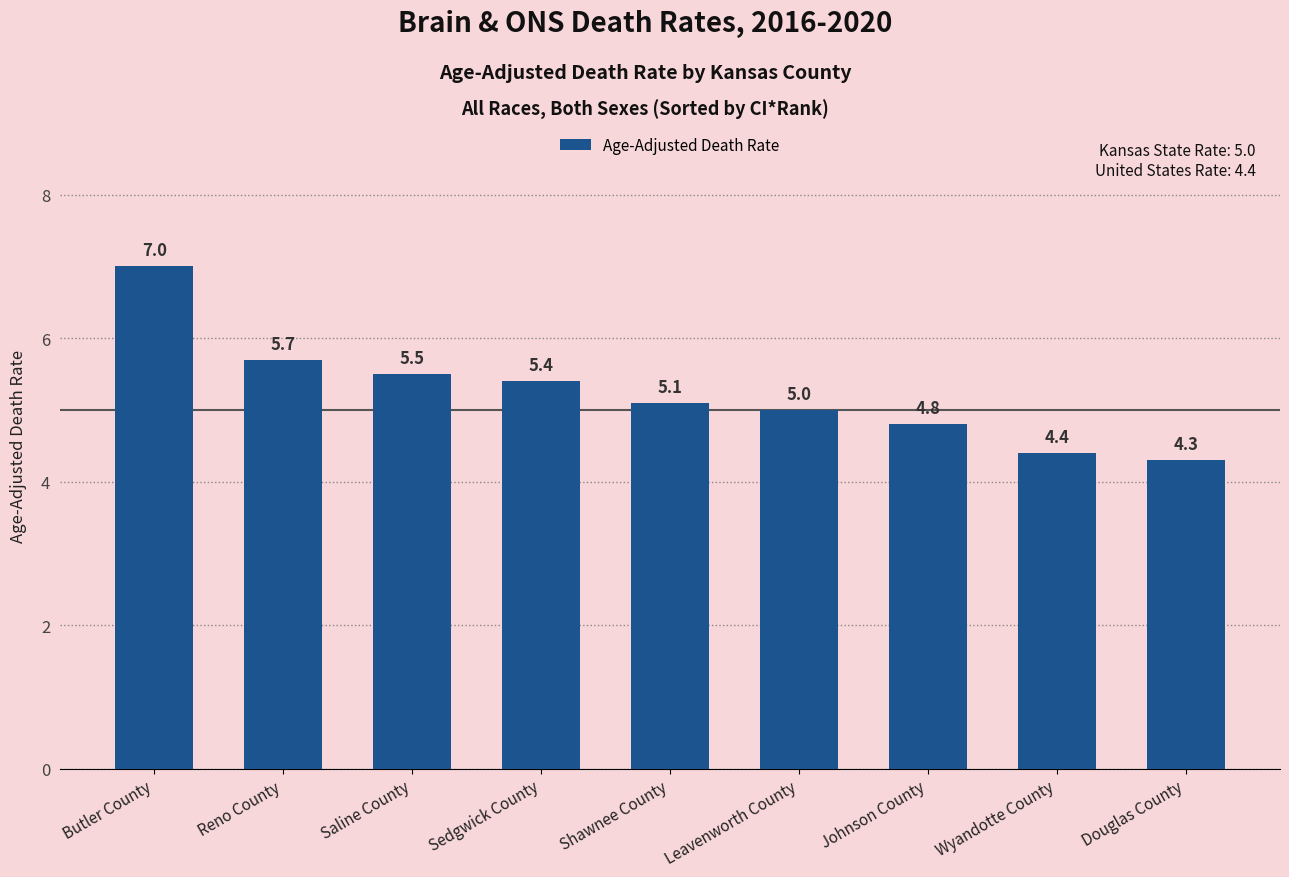

Which label corresponds to the smallest value in the chart?

Douglas County